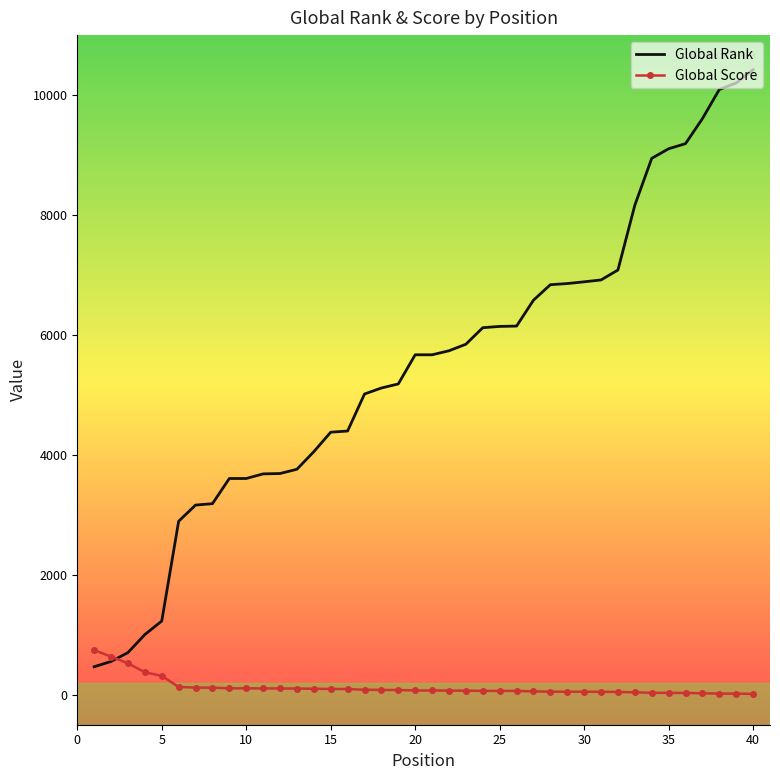

List the series in order of their peak value, highest first.

Global Rank, Global Score